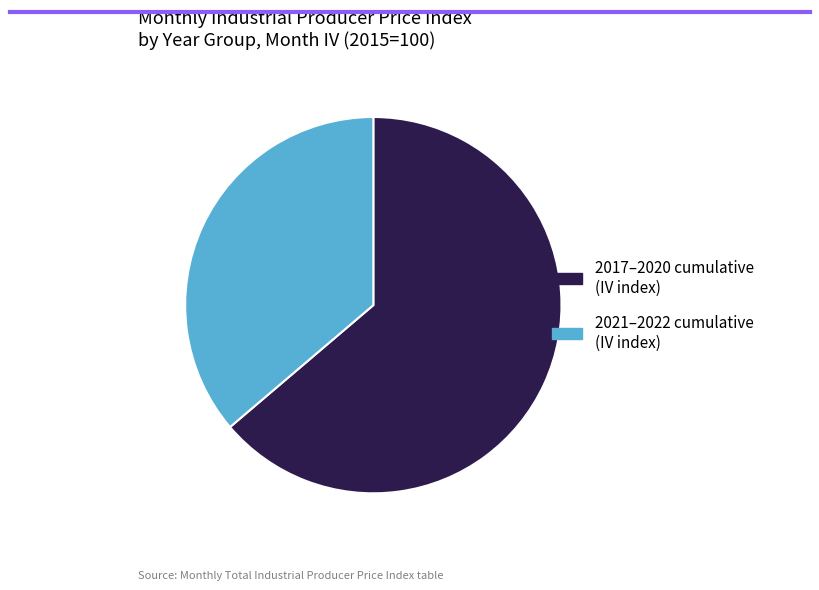

Which category has the biggest portion of the pie?

2017–2020 cumulative (IV index)